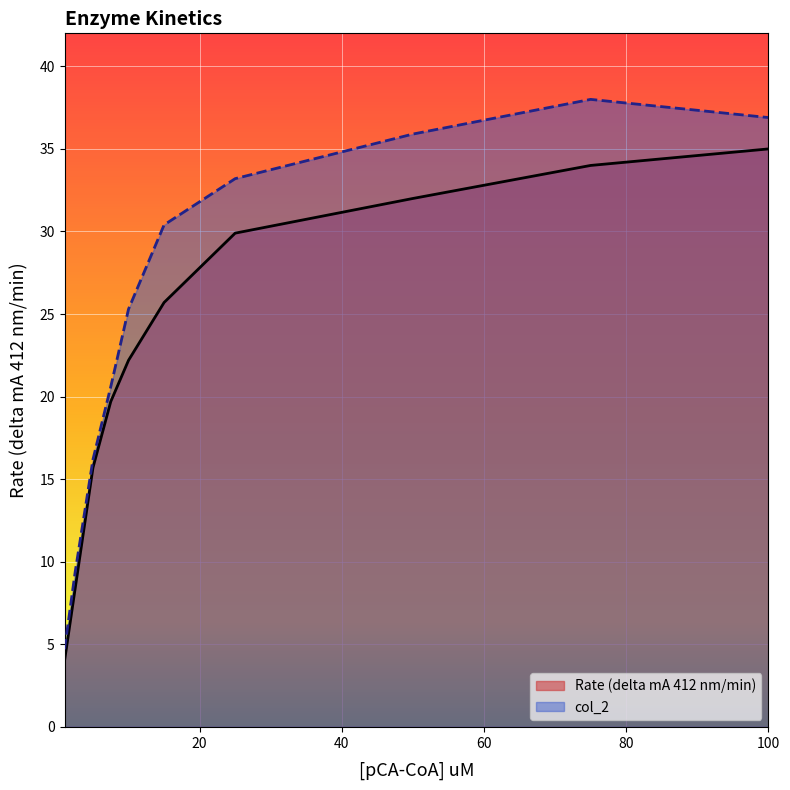

Which has a higher value, 7.5 or 75?

75